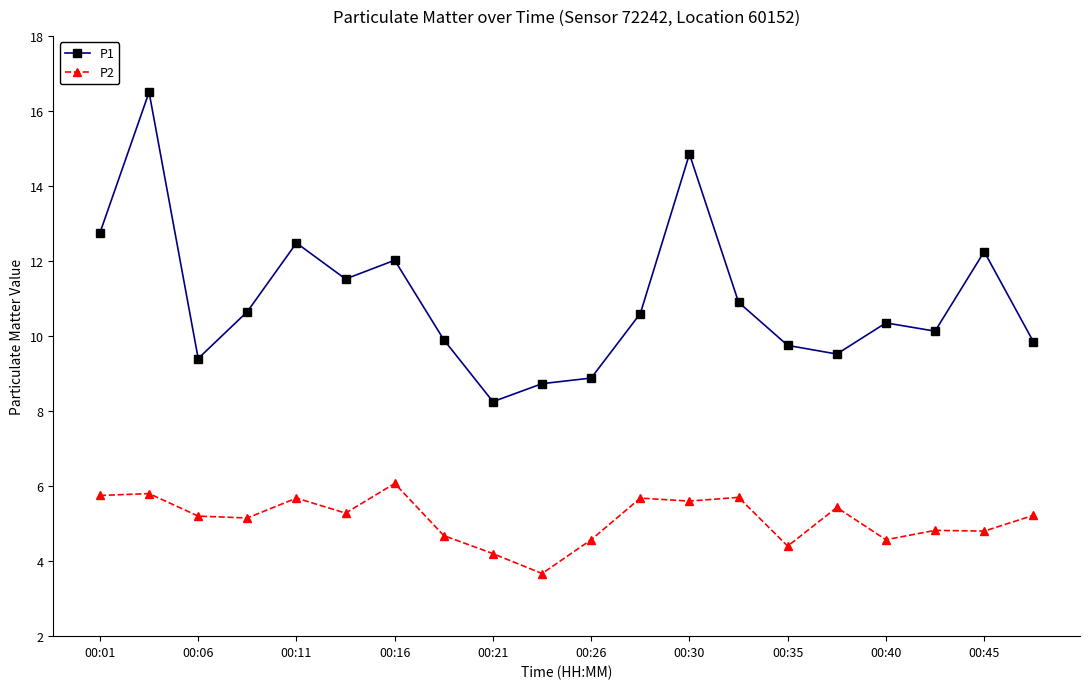

What are all the series names shown in the legend?

P1, P2